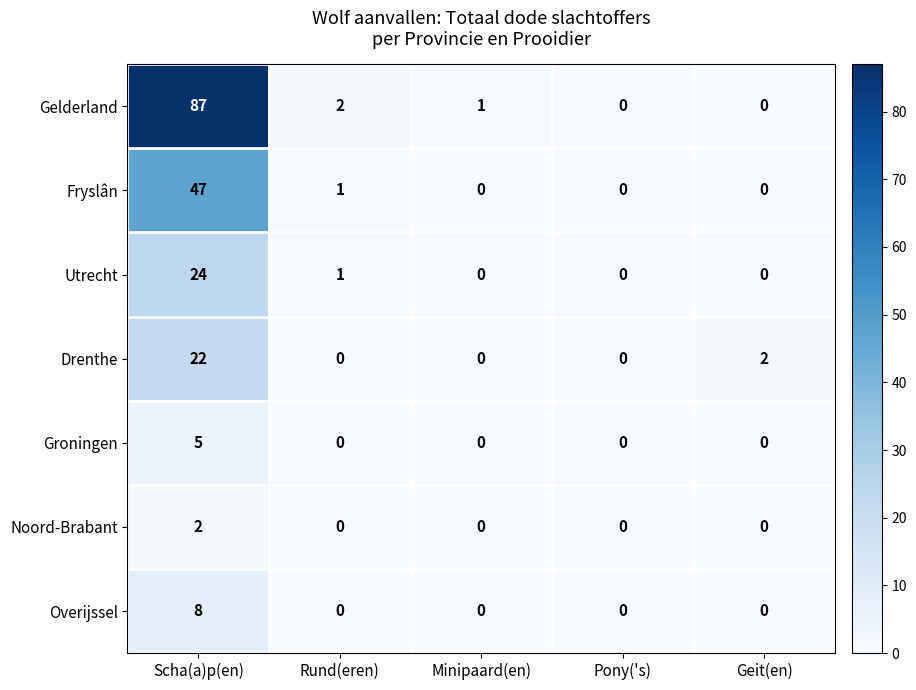

Which series has the widest spread of values?

Gelderland